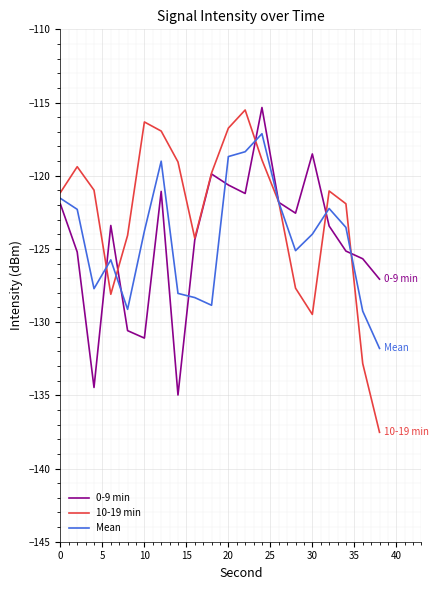

What is the maximum value shown in the chart?

-115.3